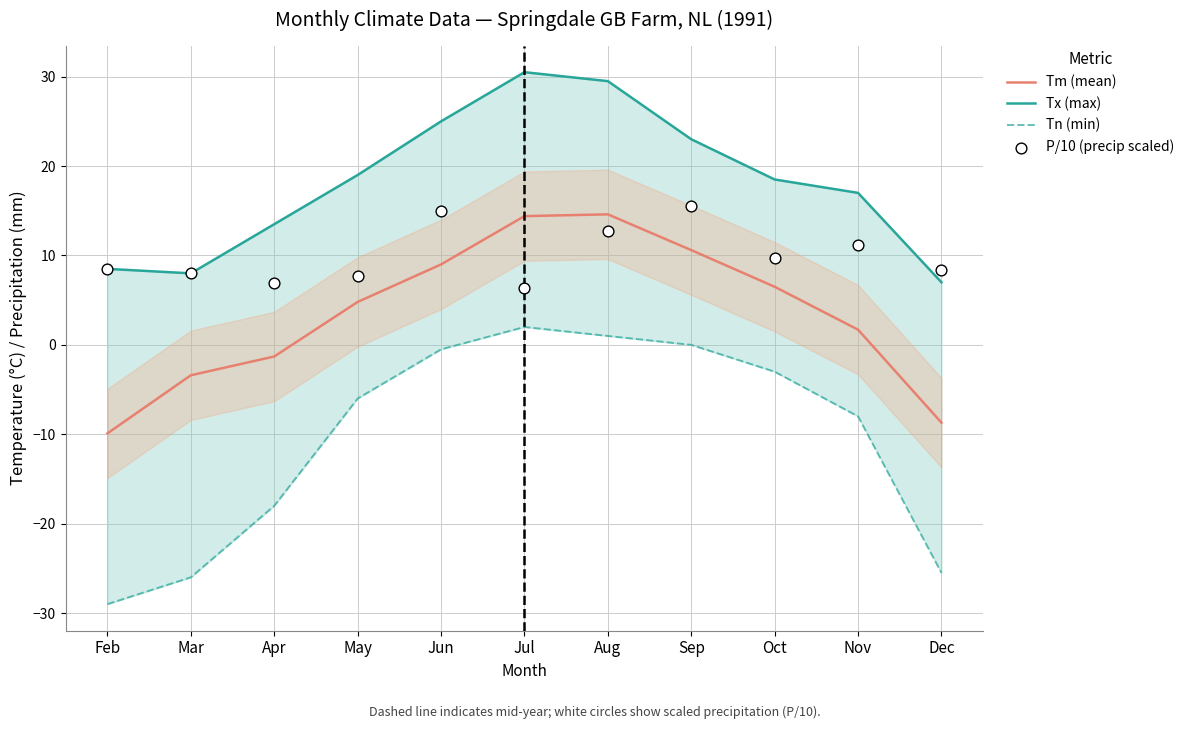

Is the value of Tx (max) at Oct greater than the value of Tm (mean) at Mar?

Yes